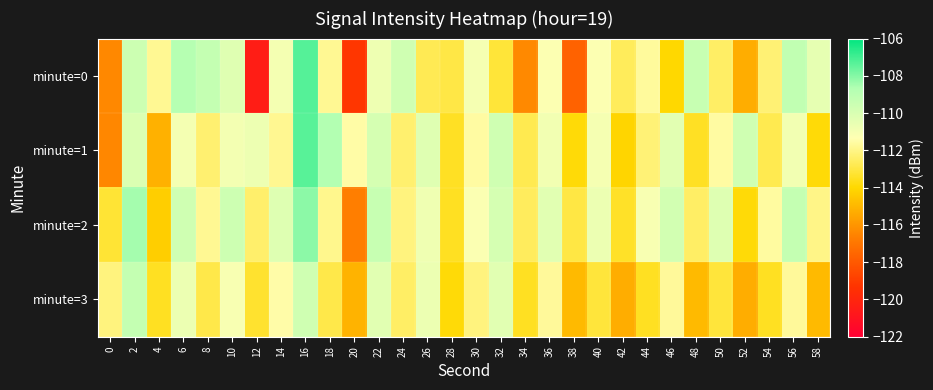

At 34, list the series in order from largest to smallest.

minute=2, minute=1, minute=3, minute=0